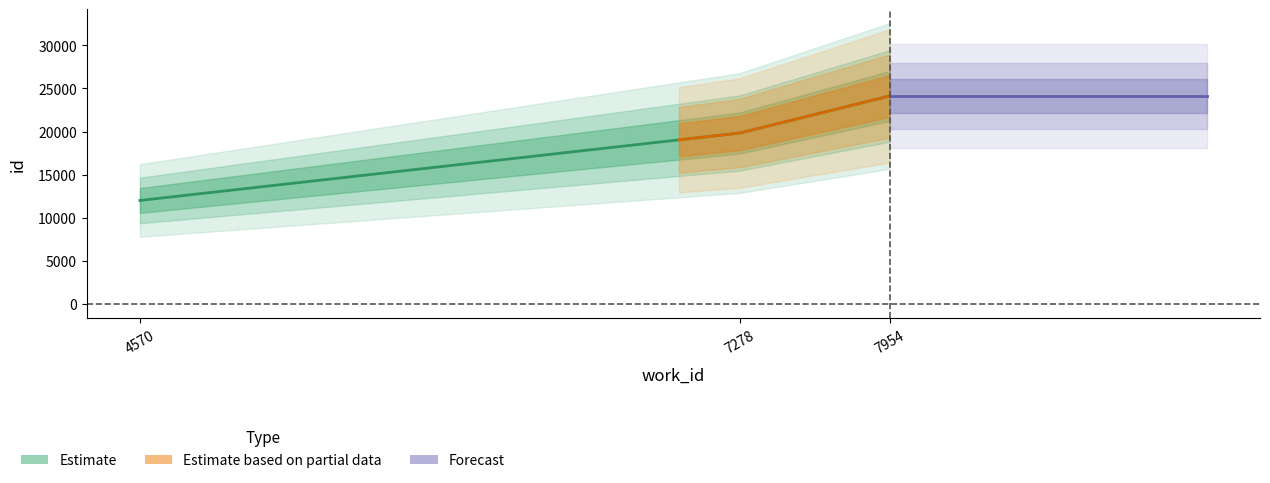

Reading right to left, what are all the values shown in this chart?

7954=24126	7278=19832	4570=12014